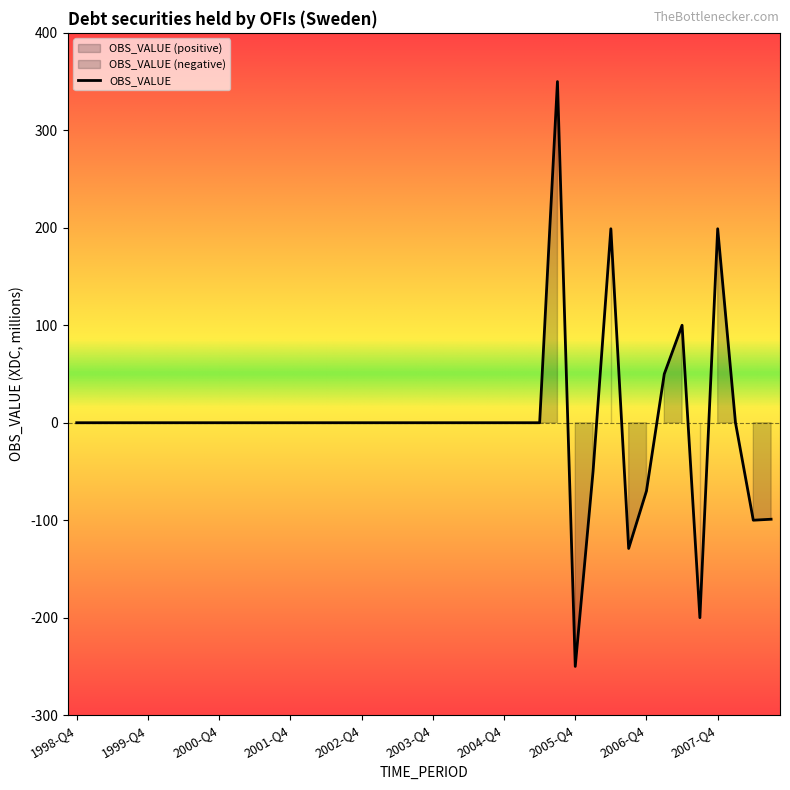

What is the greatest value displayed?

350